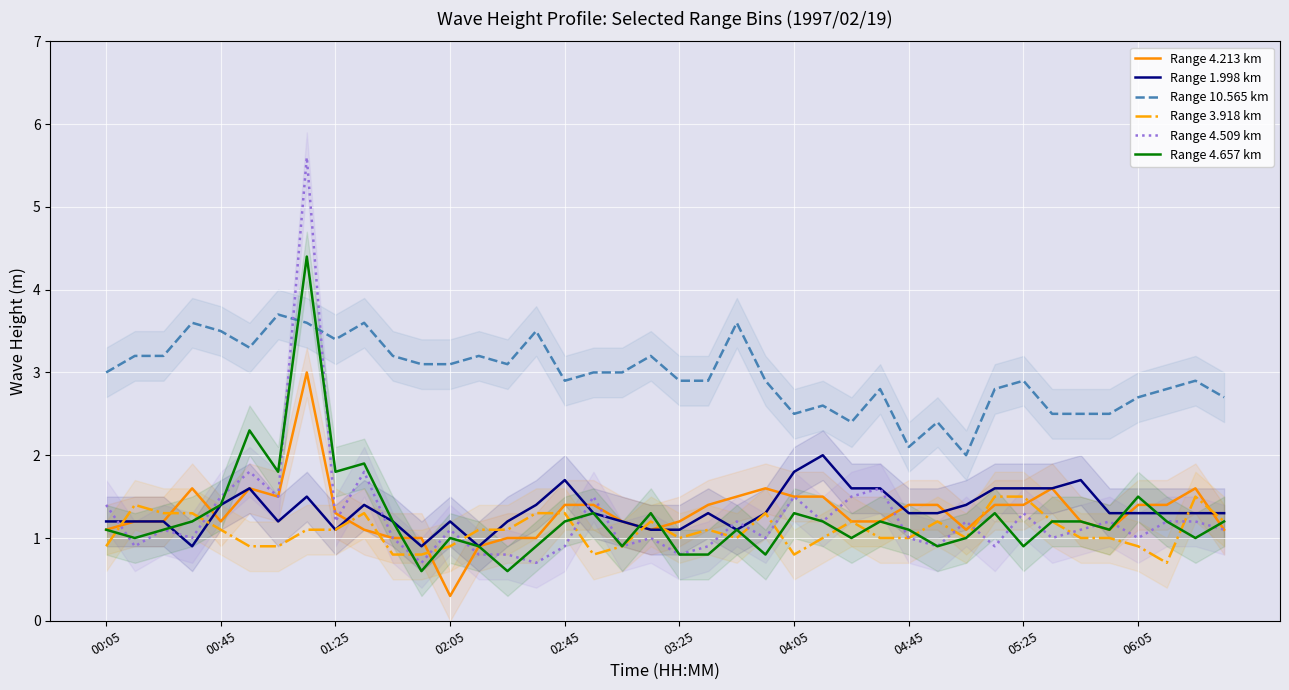

True or false: Range 3.918 km has a value of 1.3 at 06:05.

False